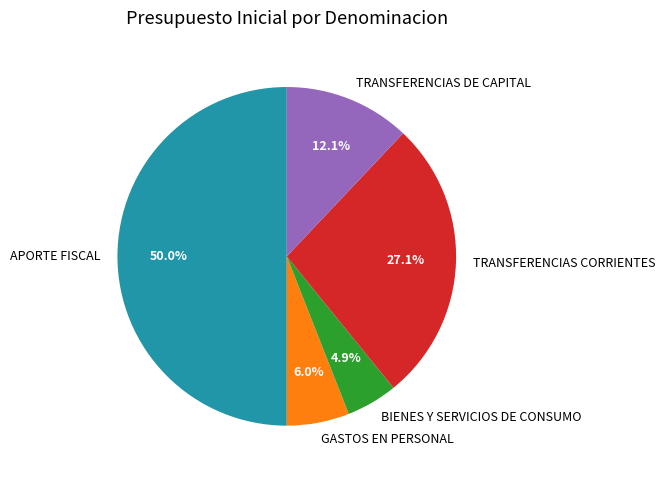

Does TRANSFERENCIAS CORRIENTES represent more than half of the total?

No